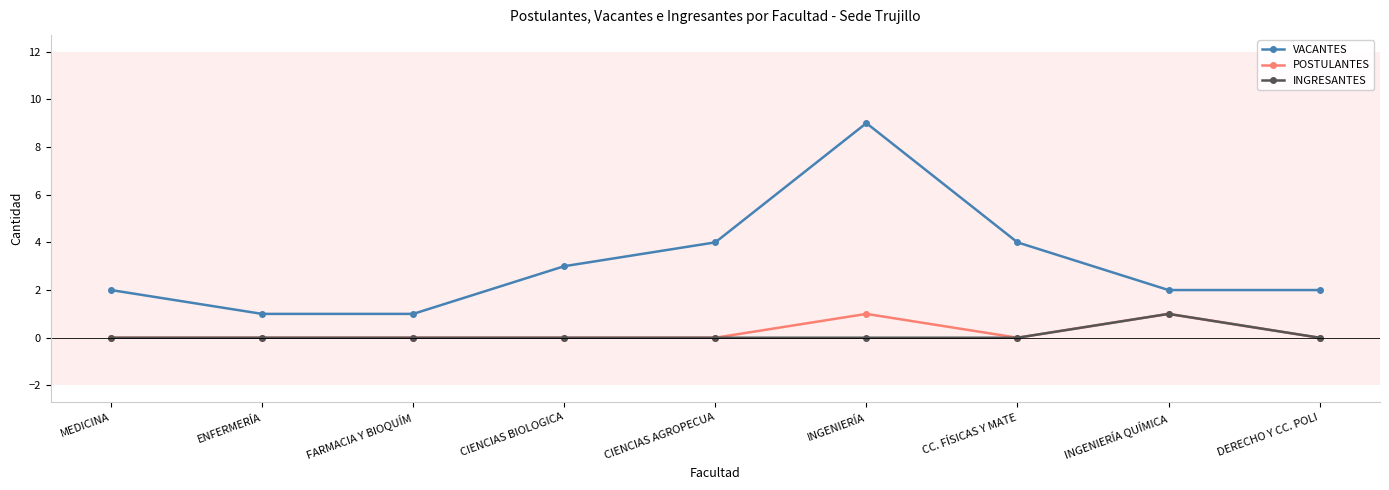

Reading left to right, what are all the values shown in this chart?

VACANTES: 2	1	1	3	4	9	4	2	2
POSTULANTES: 0	0	0	0	0	1	0	1	0
INGRESANTES: 0	0	0	0	0	0	0	1	0